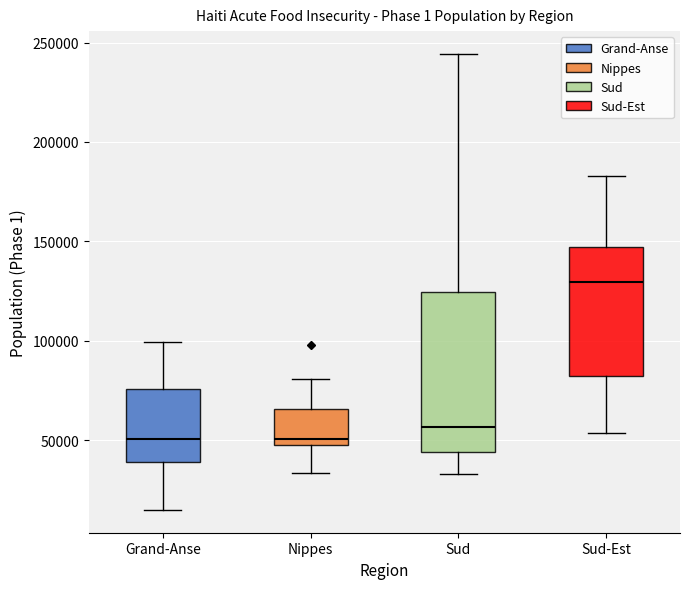

Comparing the boxes themselves (not the whiskers), which one is the tallest?

Sud